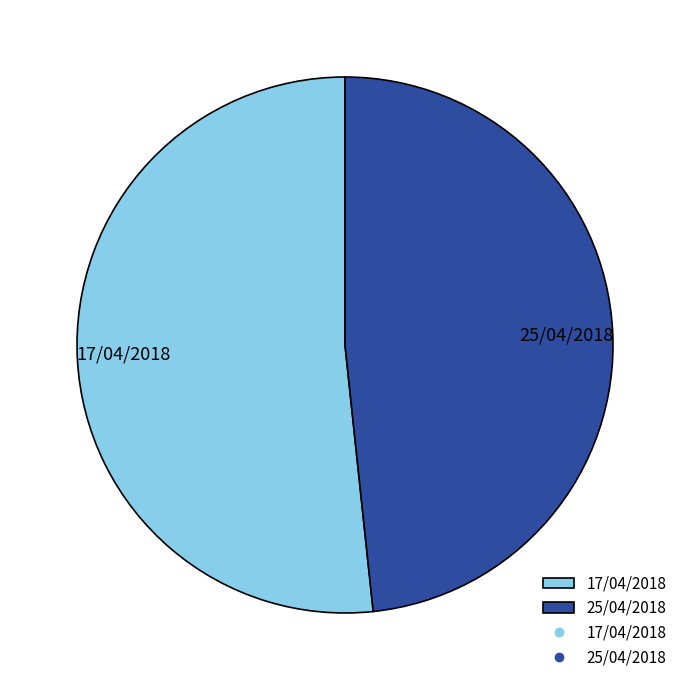

How many slices are in this pie chart?

2